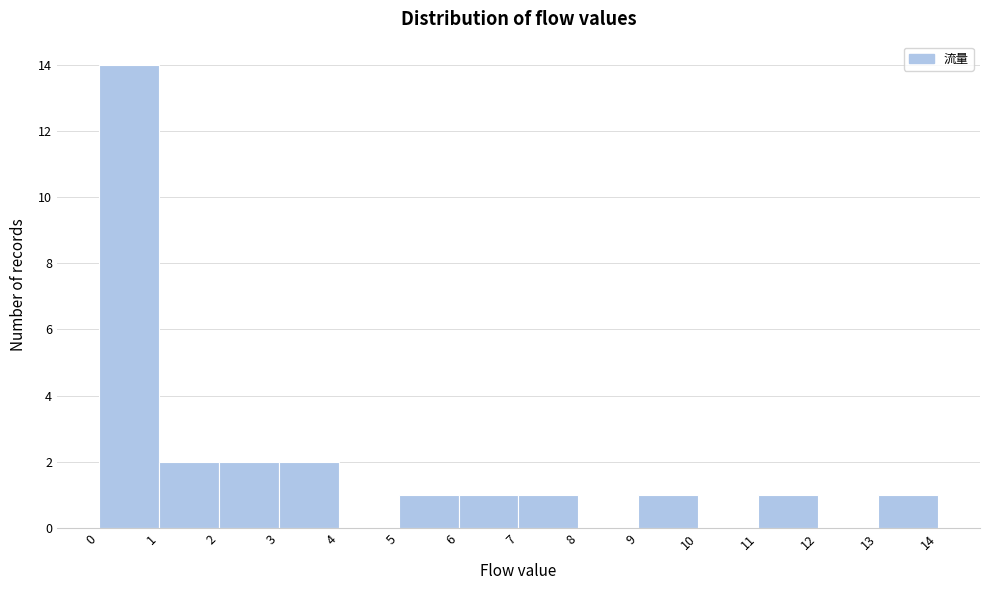

Reading left to right, transcribe this chart: for each bar, give the range it covers on the x-axis and its height. The values are not printed on the chart, so give them approximately, as read against the axis.

0 to 1: 14
1 to 2: 2
2 to 3: 2
3 to 4: 2
4 to 5: 0
5 to 6: 1
6 to 7: 1
7 to 8: 1
8 to 9: 0
9 to 10: 1
10 to 11: 0
11 to 12: 1
12 to 13: 0
13 to 14: 1